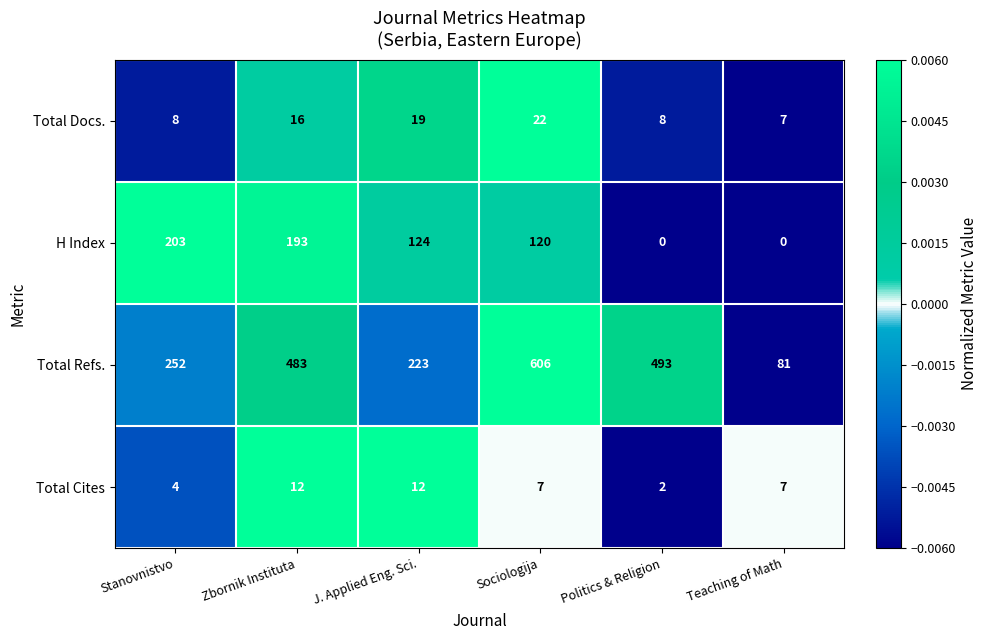

Which category has the highest value across all series?

Sociologija